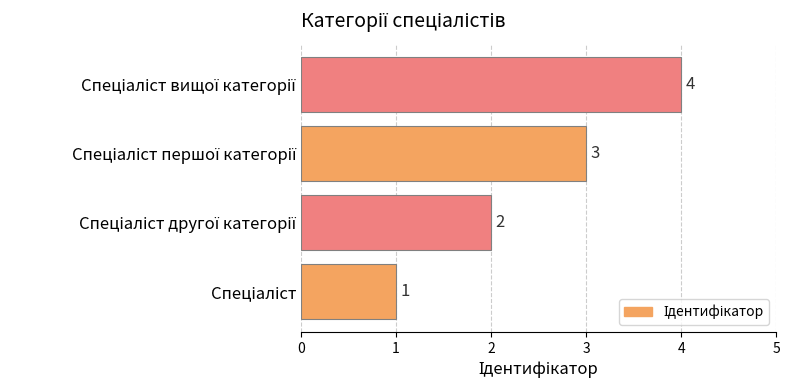

What is the difference between the maximum and minimum values?

3